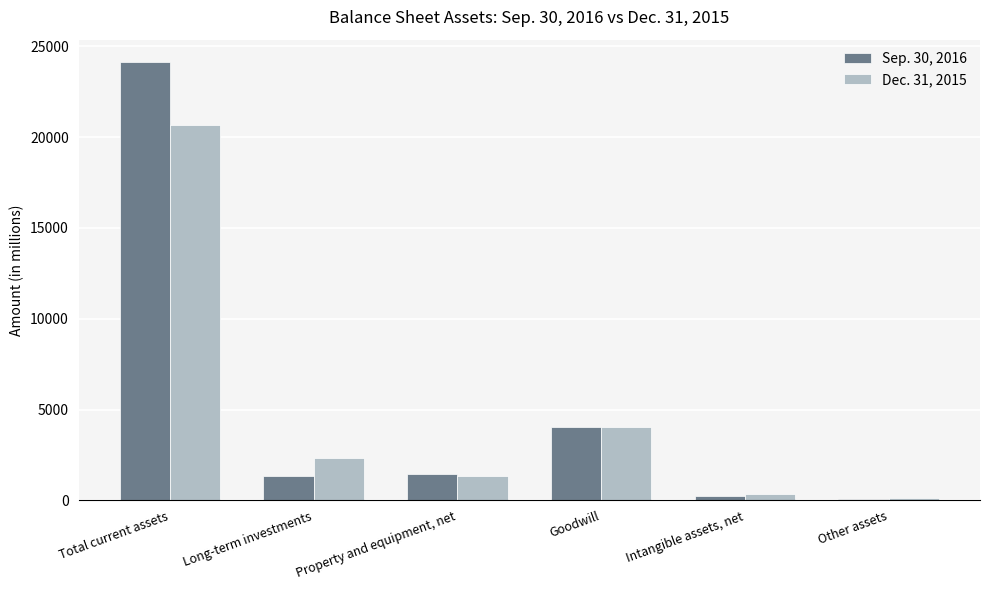

Which series changed the most between Total current assets and Other assets?

Sep. 30, 2016